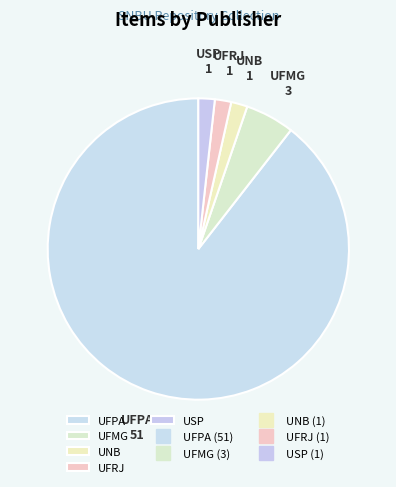

Which slice represents more than half of the pie?

UFPA